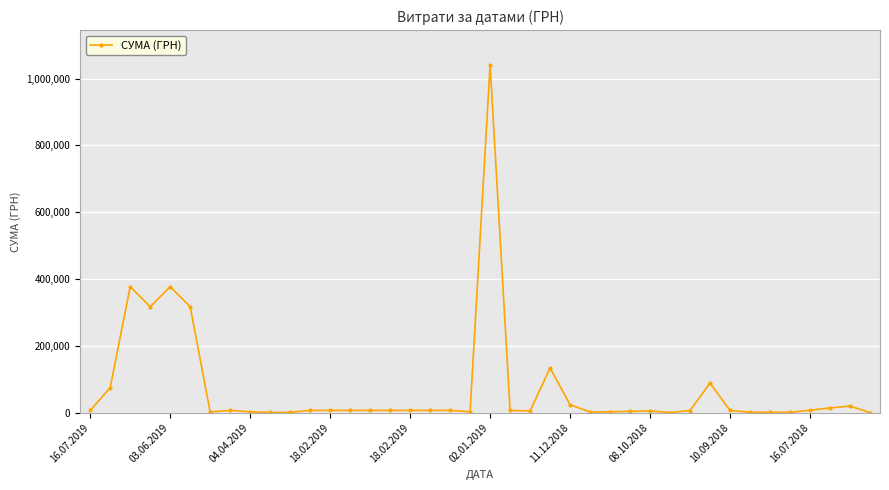

What is the greatest value displayed?

1041144.5